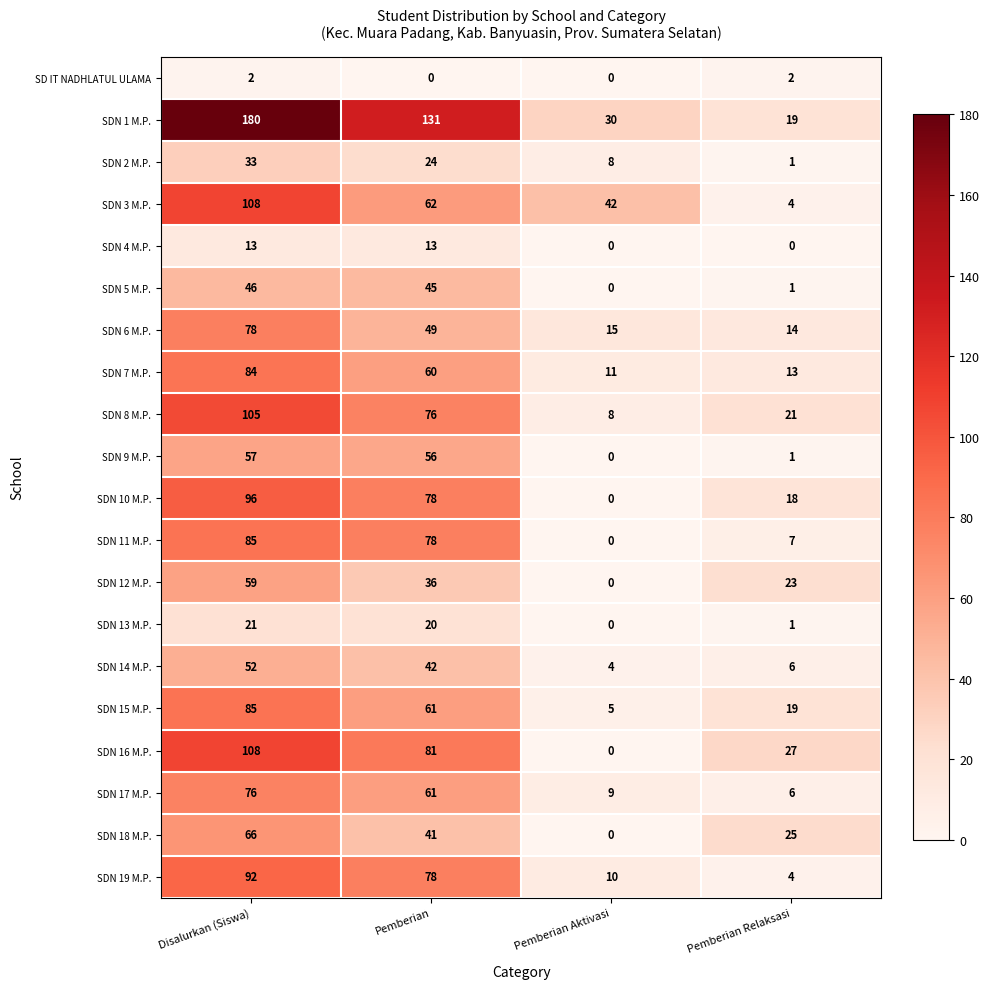

Which series has the largest total across all categories?

SDN 1 M.P.